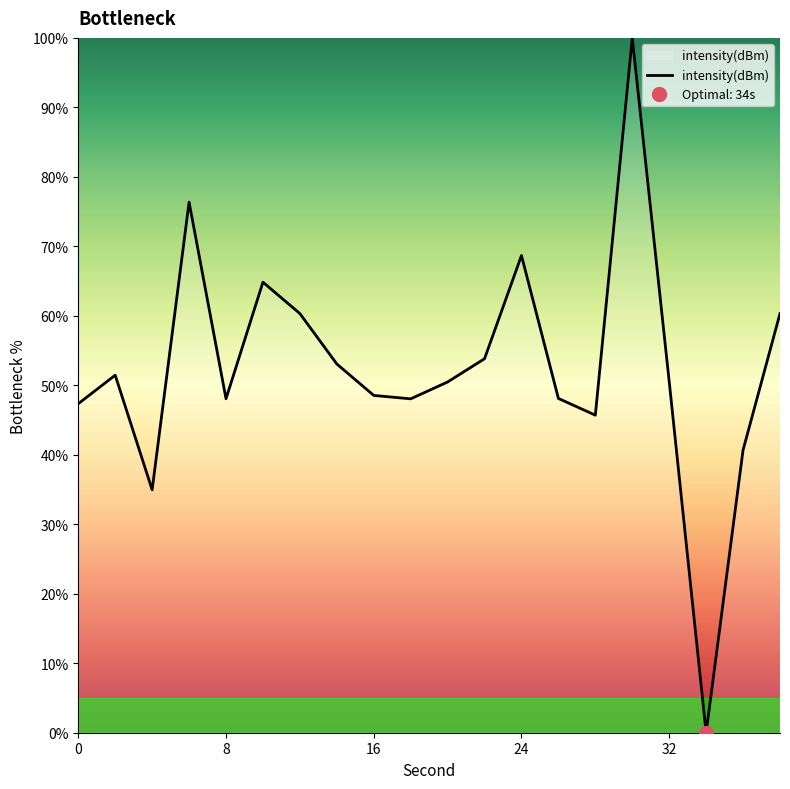

How many lines are shown in the chart?

1